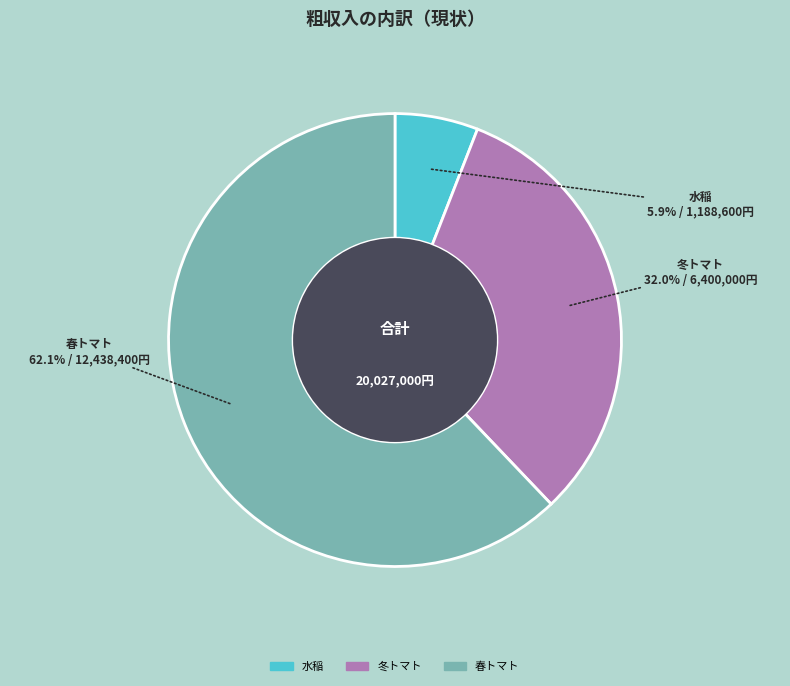

To the nearest percent, what is the difference between the largest and smallest slice percentages?

56%